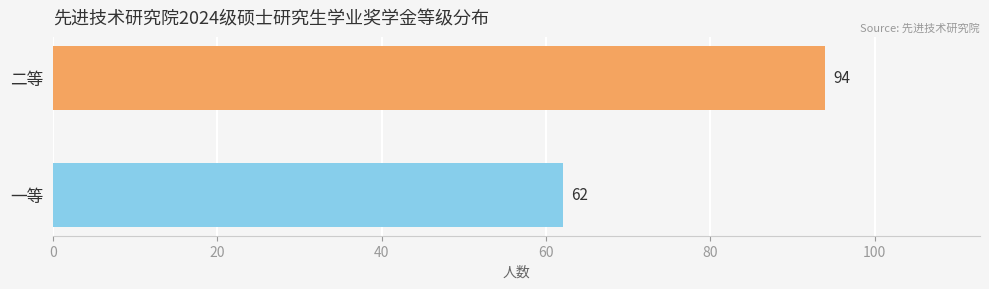

Reading bottom to top, extract all data points from this chart.

一等=62	二等=94